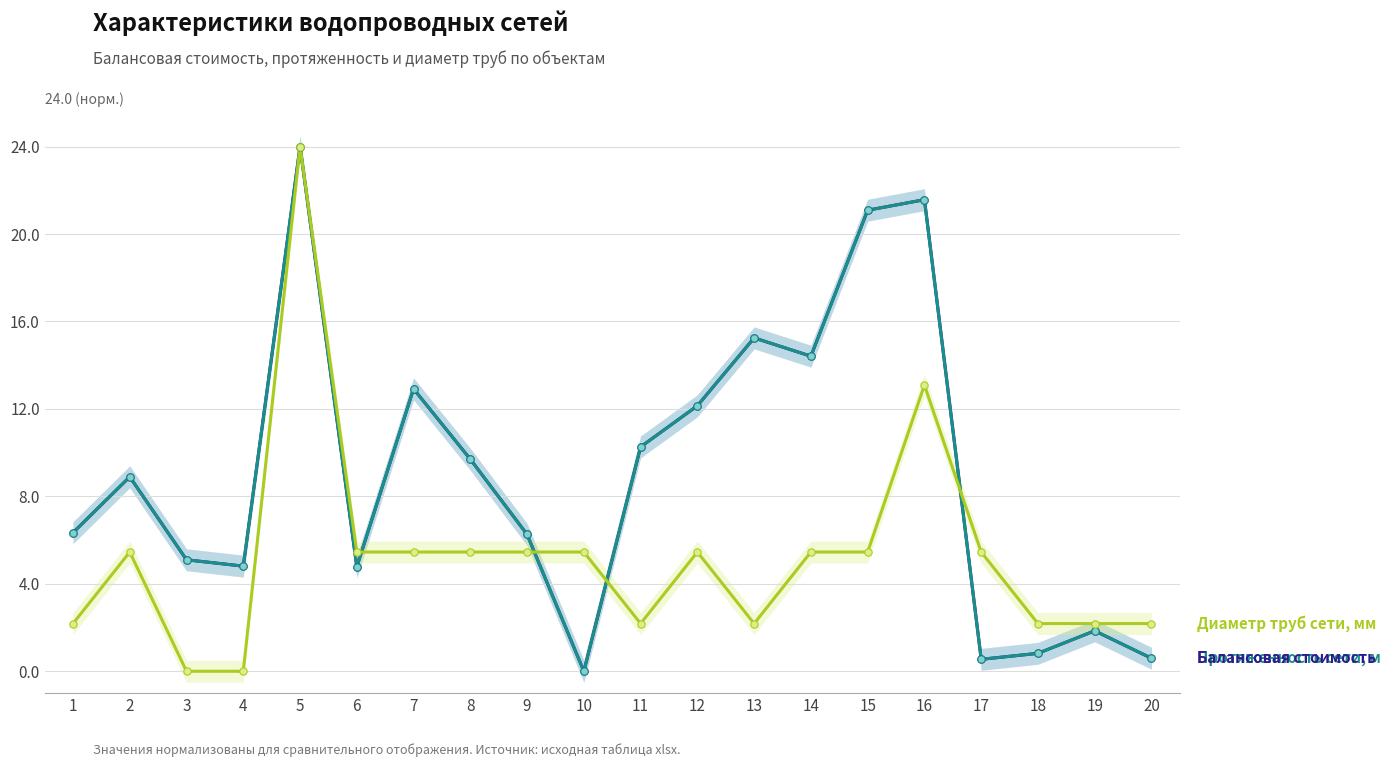

What is the total value across all series at 6?

15.0